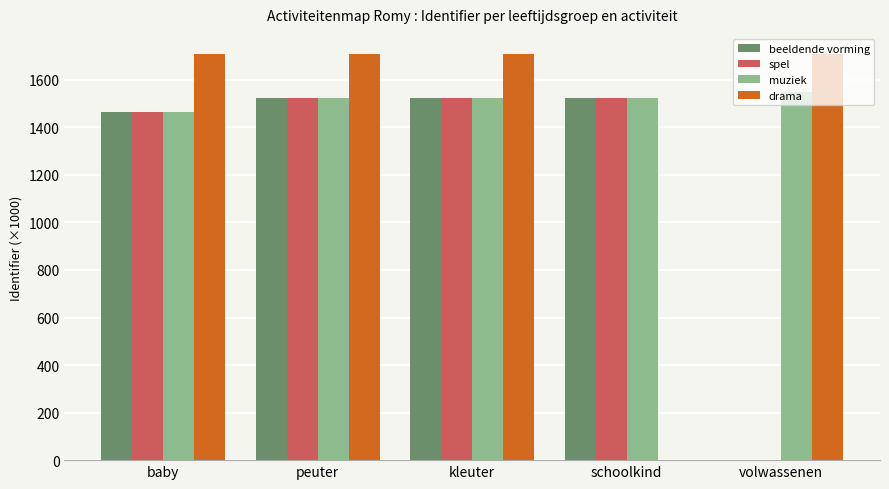

The beeldende vorming series shows 2726.8 at schoolkind. True or false?

False